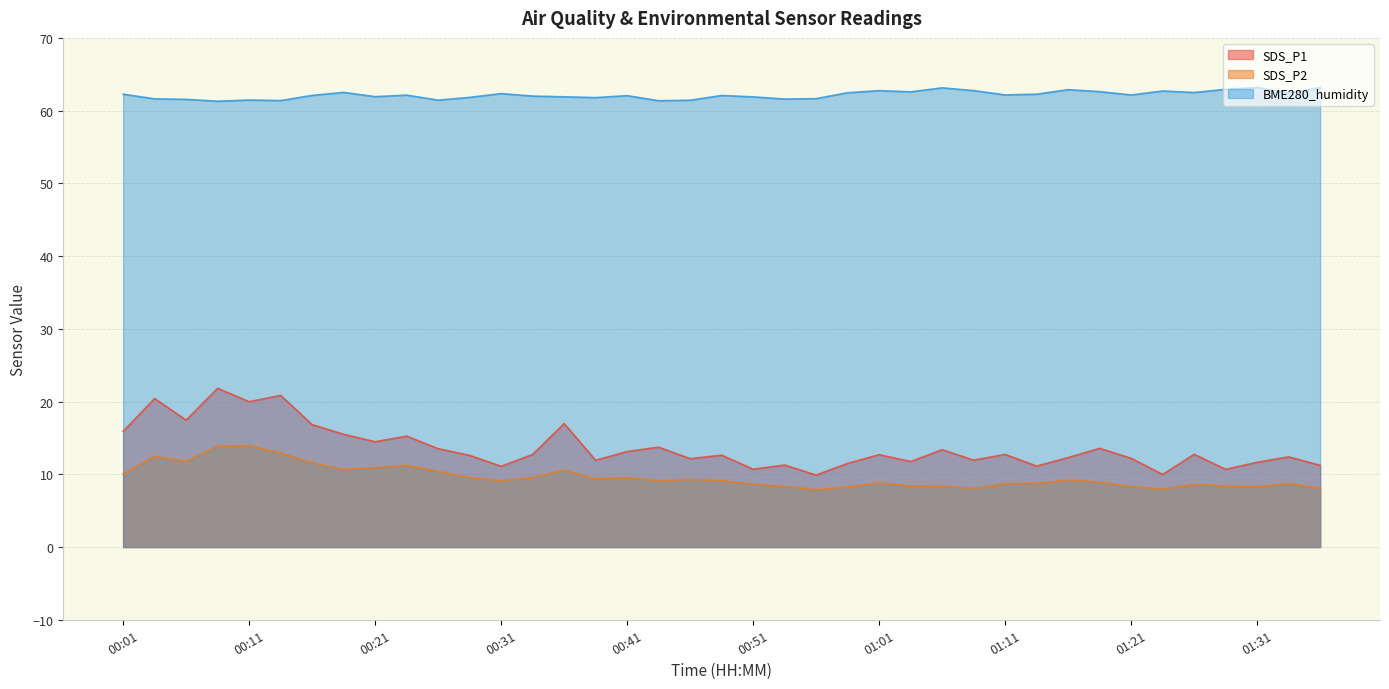

At how many categories does at least one series exceed 62?

23